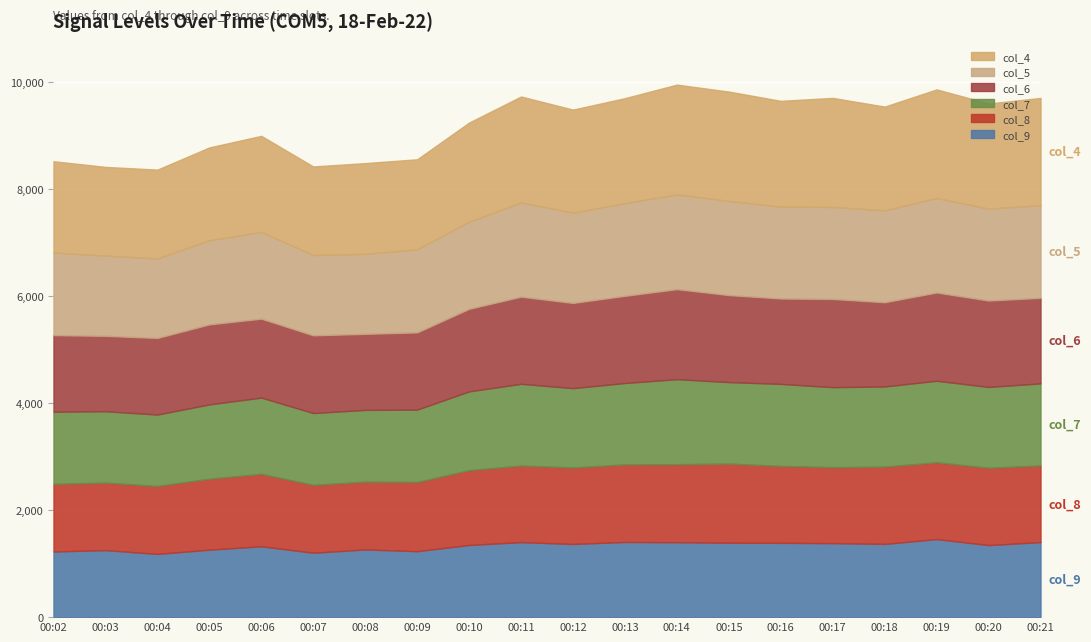

What is the difference between the second highest and minimum values in the col_5 series?

279